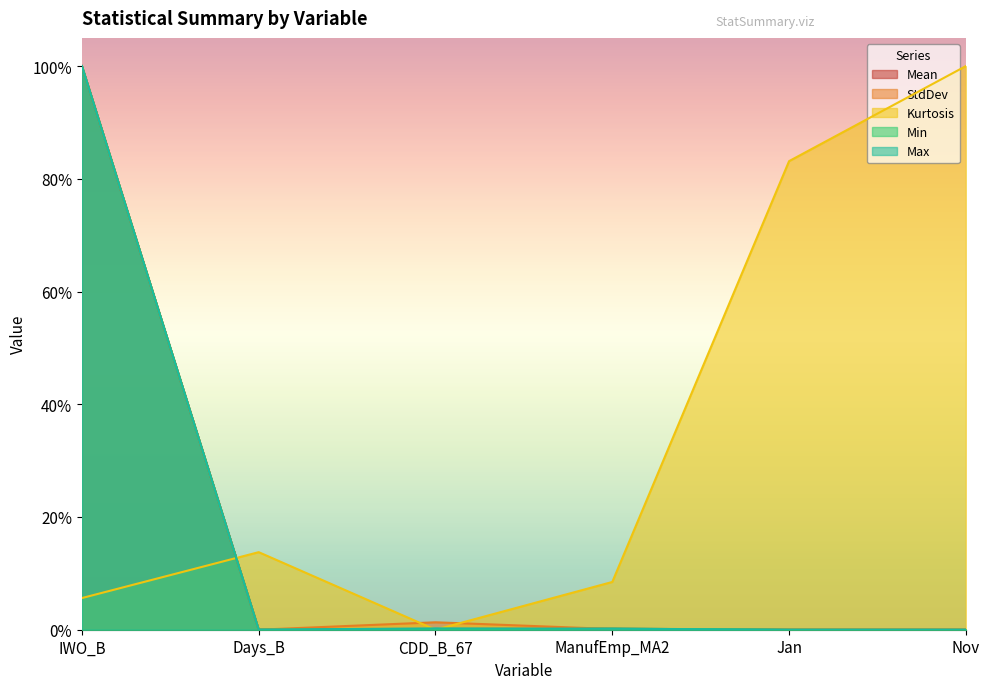

Which has a higher value, ManufEmp_MA2 or Nov?

ManufEmp_MA2